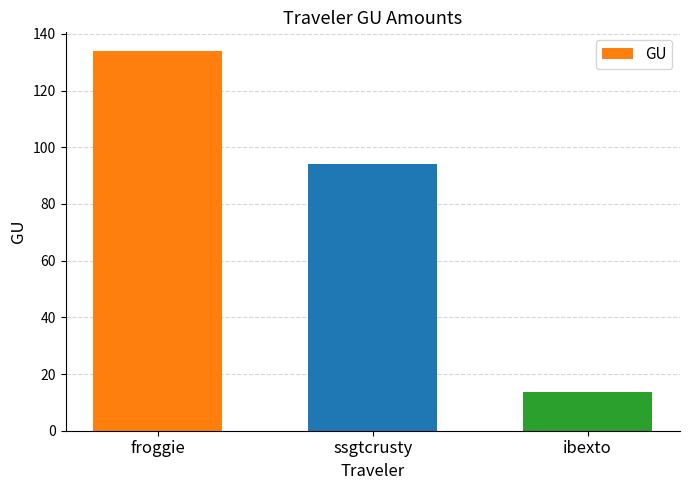

Which label corresponds to the largest value in the chart?

froggie